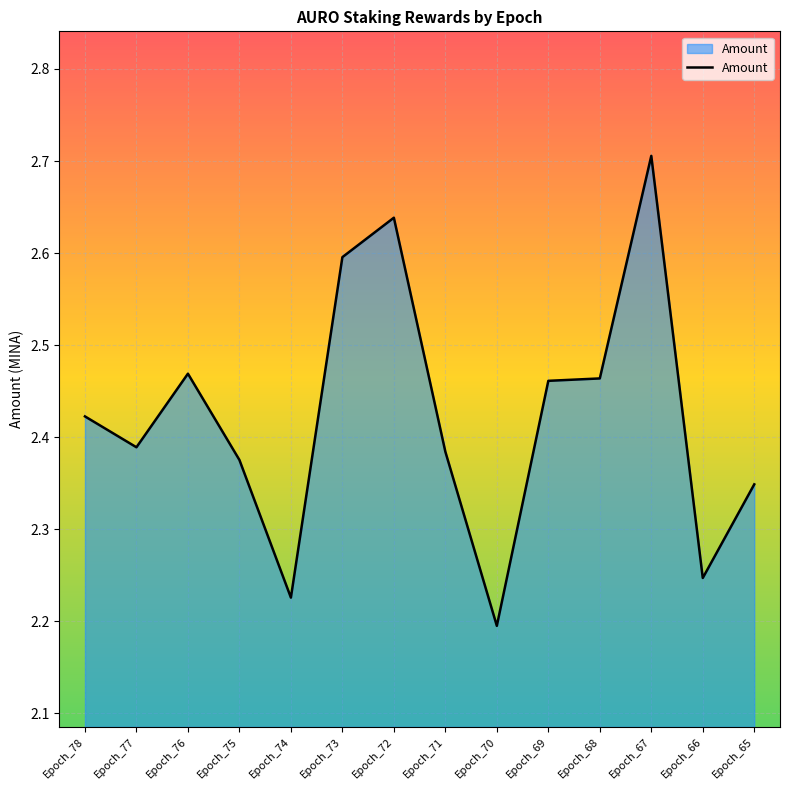

How many lines are shown in the chart?

1